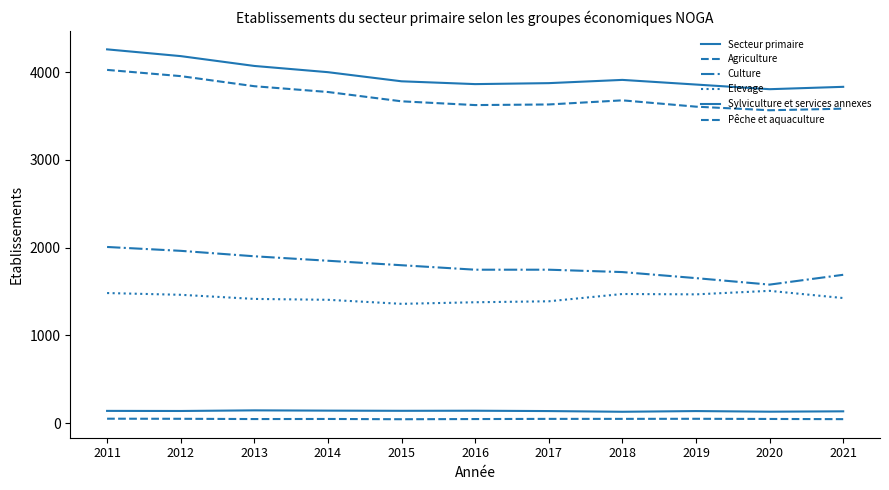

Rank the series at 2017 from highest to lowest value.

Secteur primaire, Agriculture, Culture, Elevage, Sylviculture et services annexes, Pêche et aquaculture